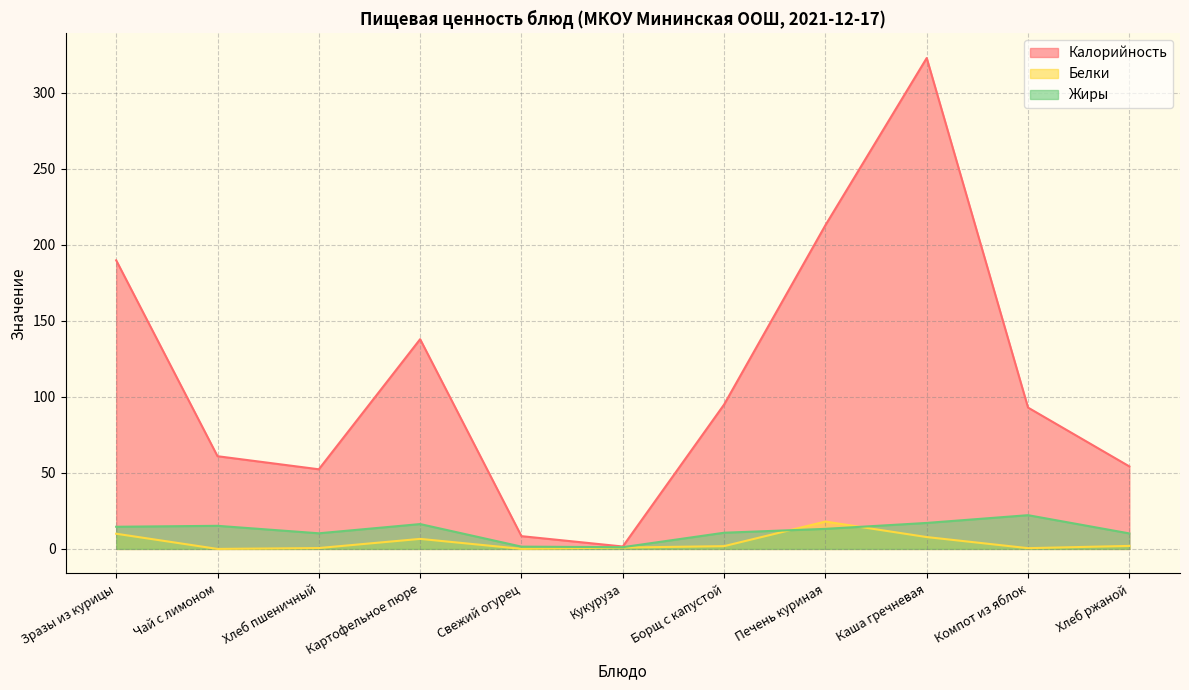

Does the chart have visible grid lines?

Yes